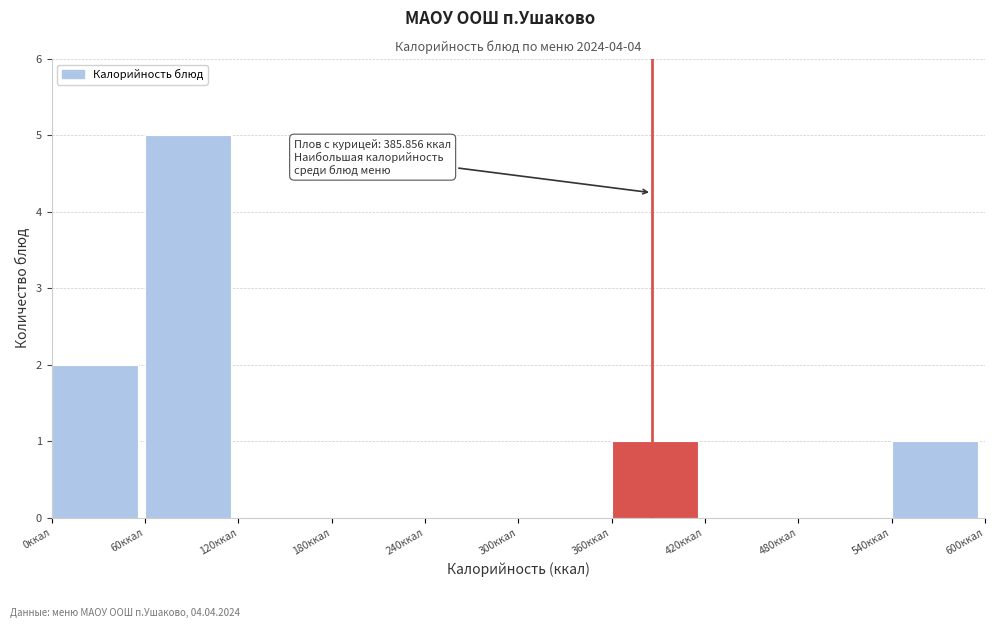

Which range on the x-axis has the tallest bar?

60 to 120